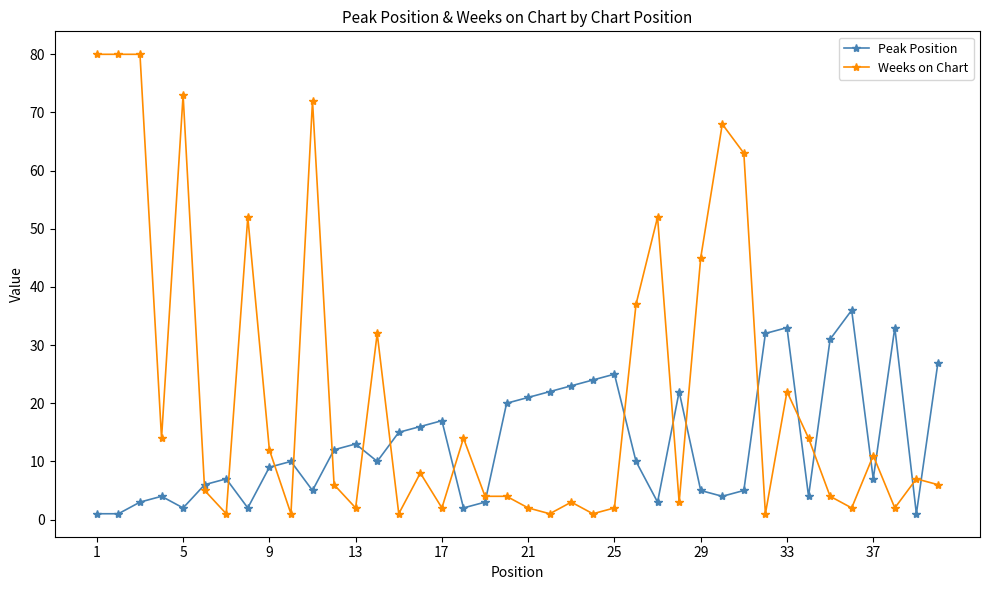

Which series has the widest spread of values?

Weeks on Chart